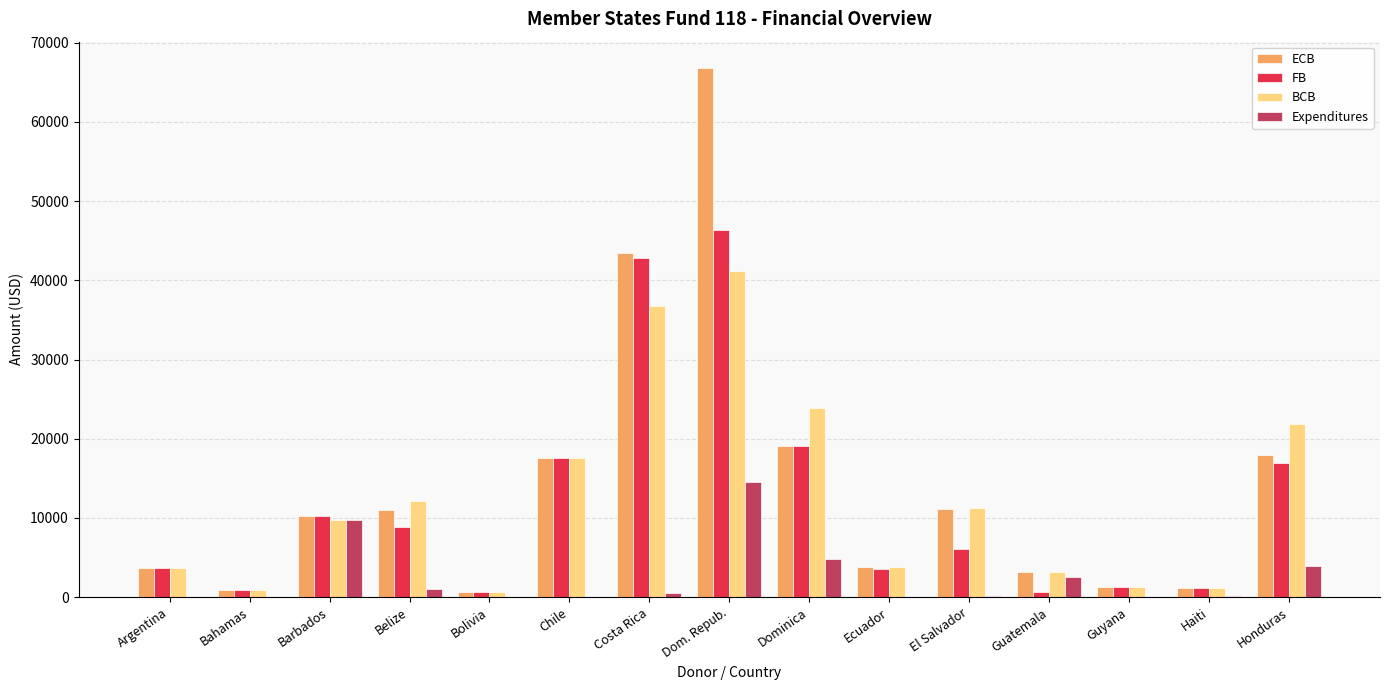

What is the difference between the ECB values at Dominica and Argentina?

15426.7